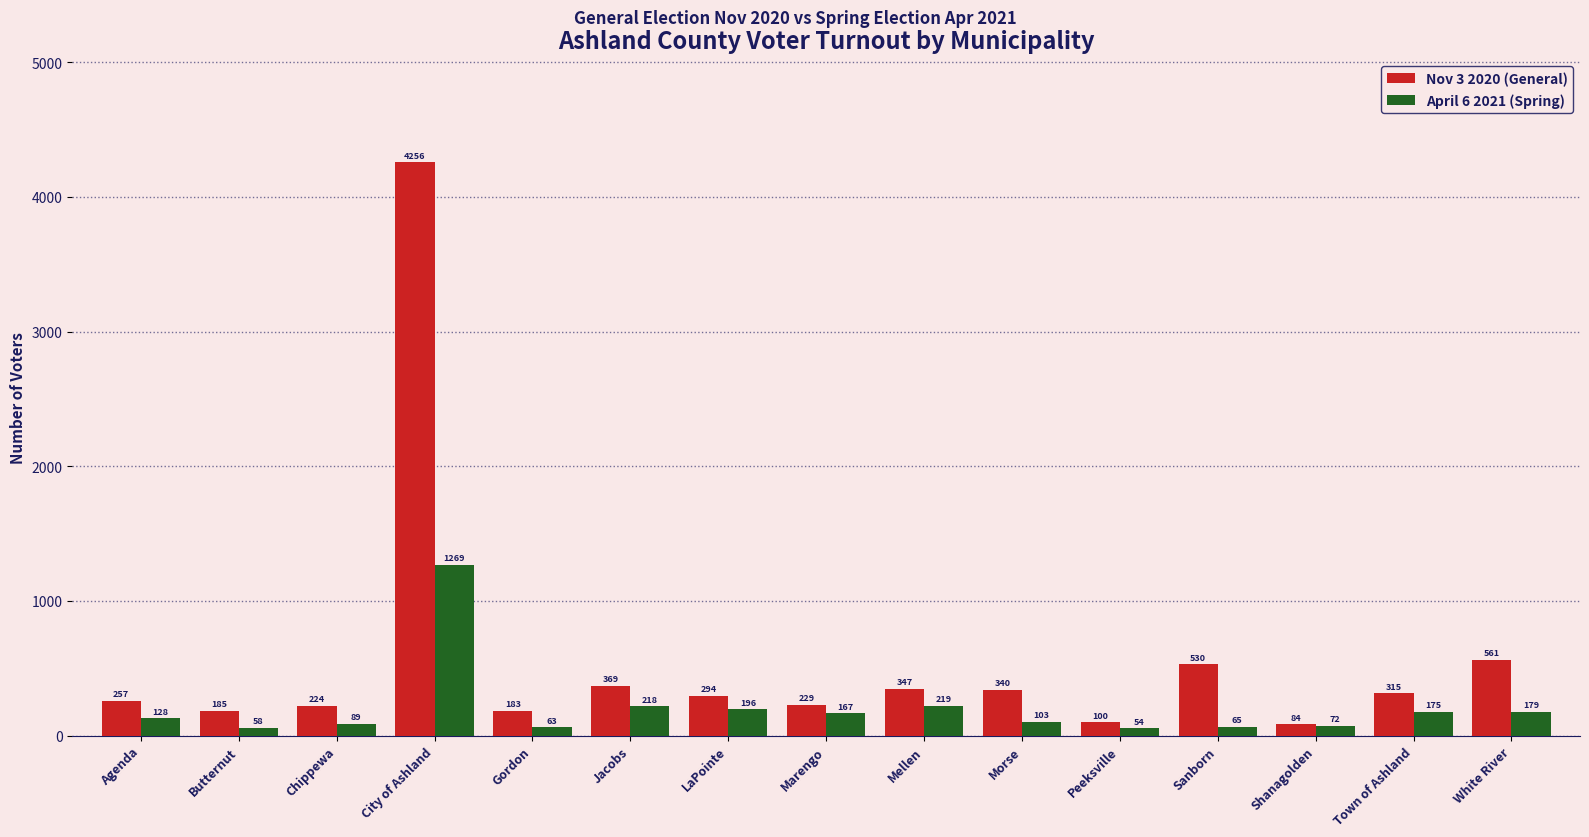

At which label is April 6 2021 (Spring) closest to 661?

Mellen